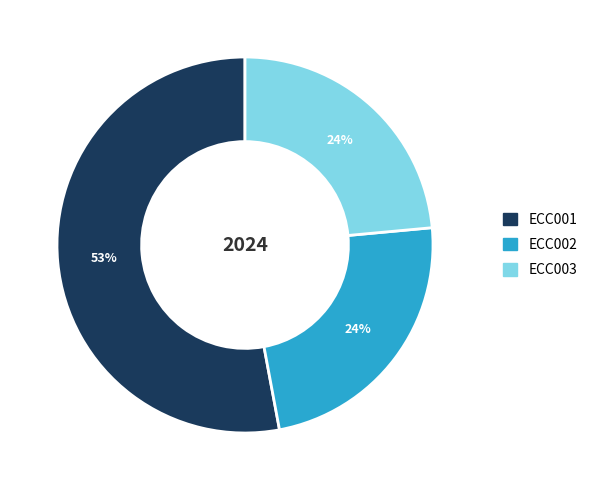

How many slices are in this pie chart?

3